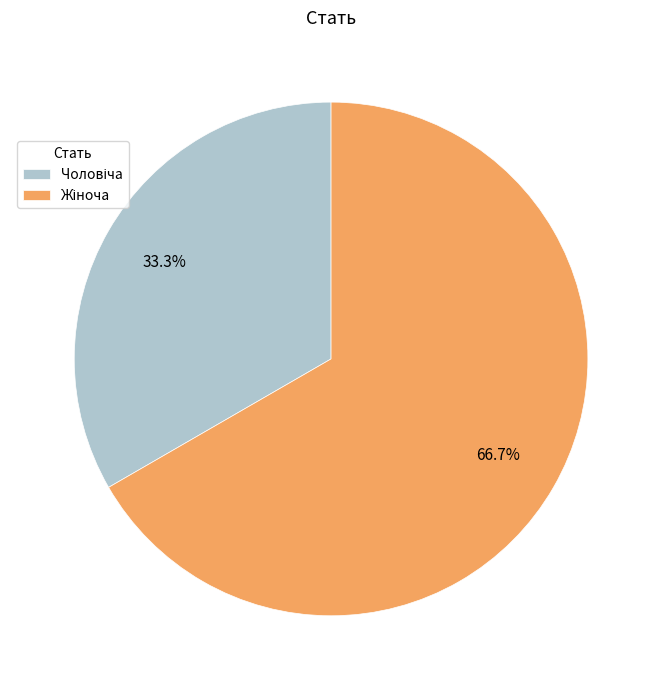

To the nearest percent, what is the average slice percentage?

50%